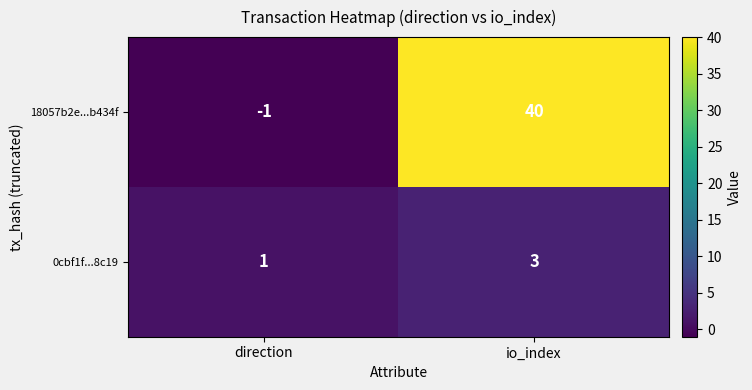

The value of 0cbf1f...8c19 at io_index is 1. True or false?

False